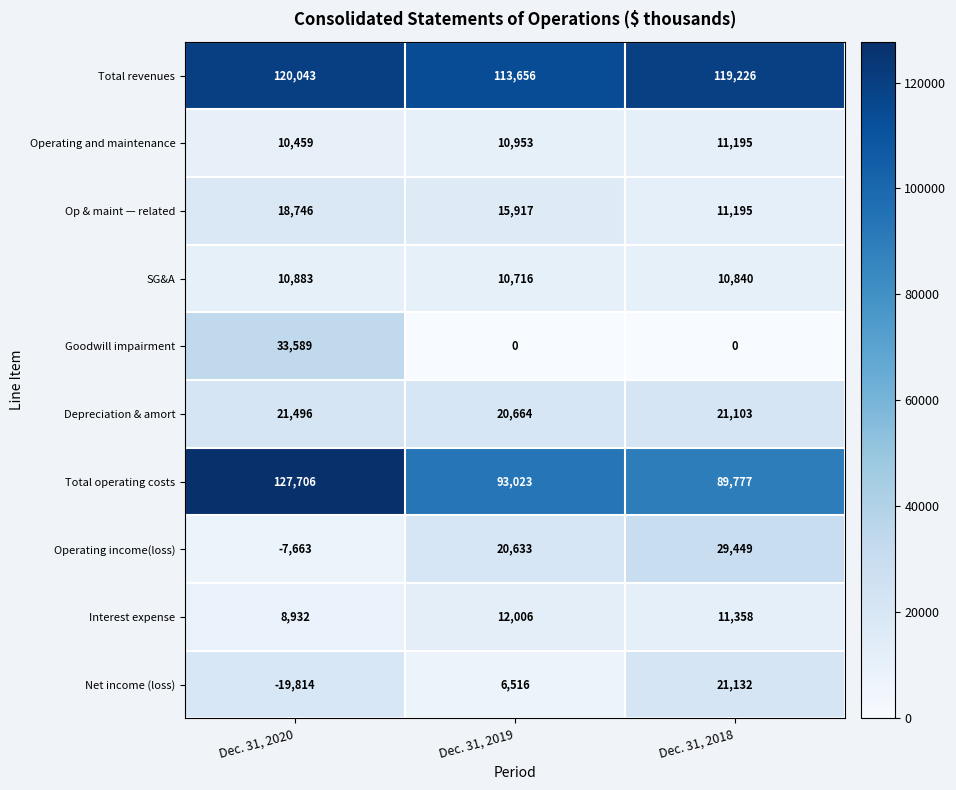

True or false: Total operating costs has a value of 127706 at Dec. 31, 2020.

True